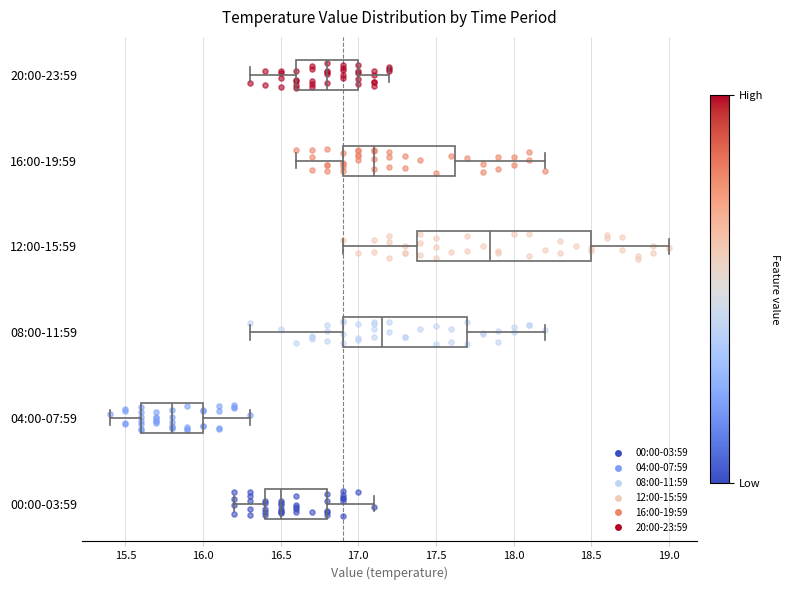

Reading bottom to top, transcribe this box plot: for each box, give where its median line is, the range the box spans, and where its two whiskers end, as read against the x-axis. The values are not printed on the chart, so give them approximately, as read against the axis.

00:00-03:59: median 16.50, box 16.40 to 16.80, whiskers 16.20 to 17.10
04:00-07:59: median 15.80, box 15.60 to 16.00, whiskers 15.40 to 16.30
08:00-11:59: median 17.15, box 16.90 to 17.70, whiskers 16.30 to 18.20
12:00-15:59: median 17.85, box 17.40 to 18.50, whiskers 16.90 to 19.00
16:00-19:59: median 17.10, box 16.90 to 17.65, whiskers 16.60 to 18.20
20:00-23:59: median 16.80, box 16.60 to 17.00, whiskers 16.30 to 17.20